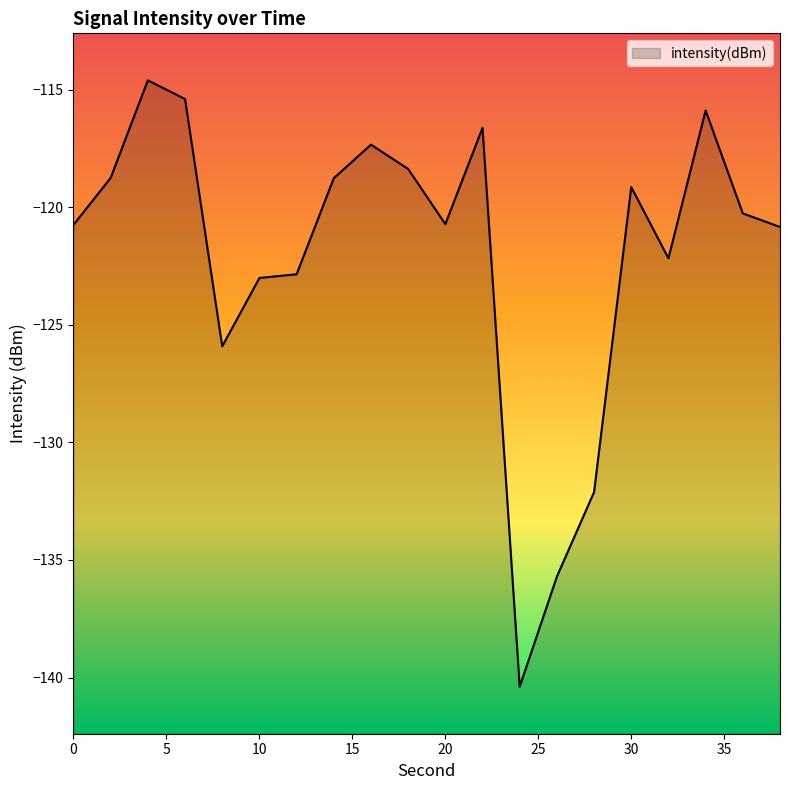

What is the value of the 20th point from the left?

-120.8